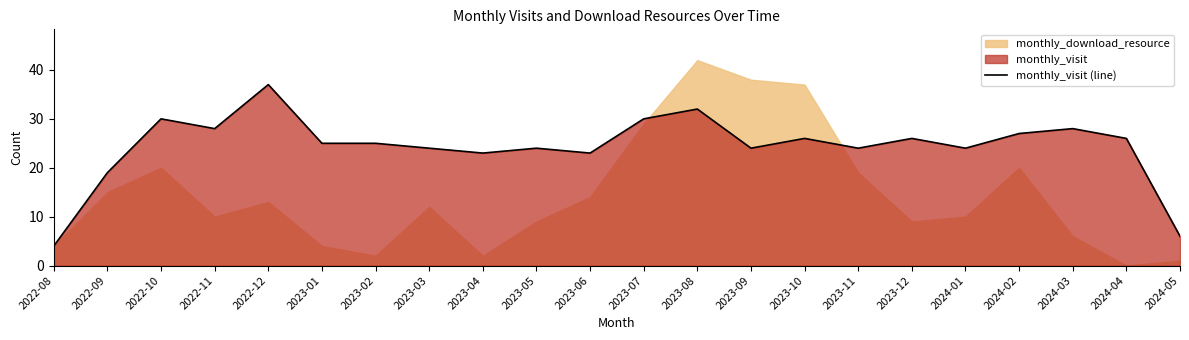

Reading left to right, what are all the values shown in this chart?

4	19	30	28	37	25	25	24	23	24	23	30	32	24	26	24	26	24	27	28	26	6